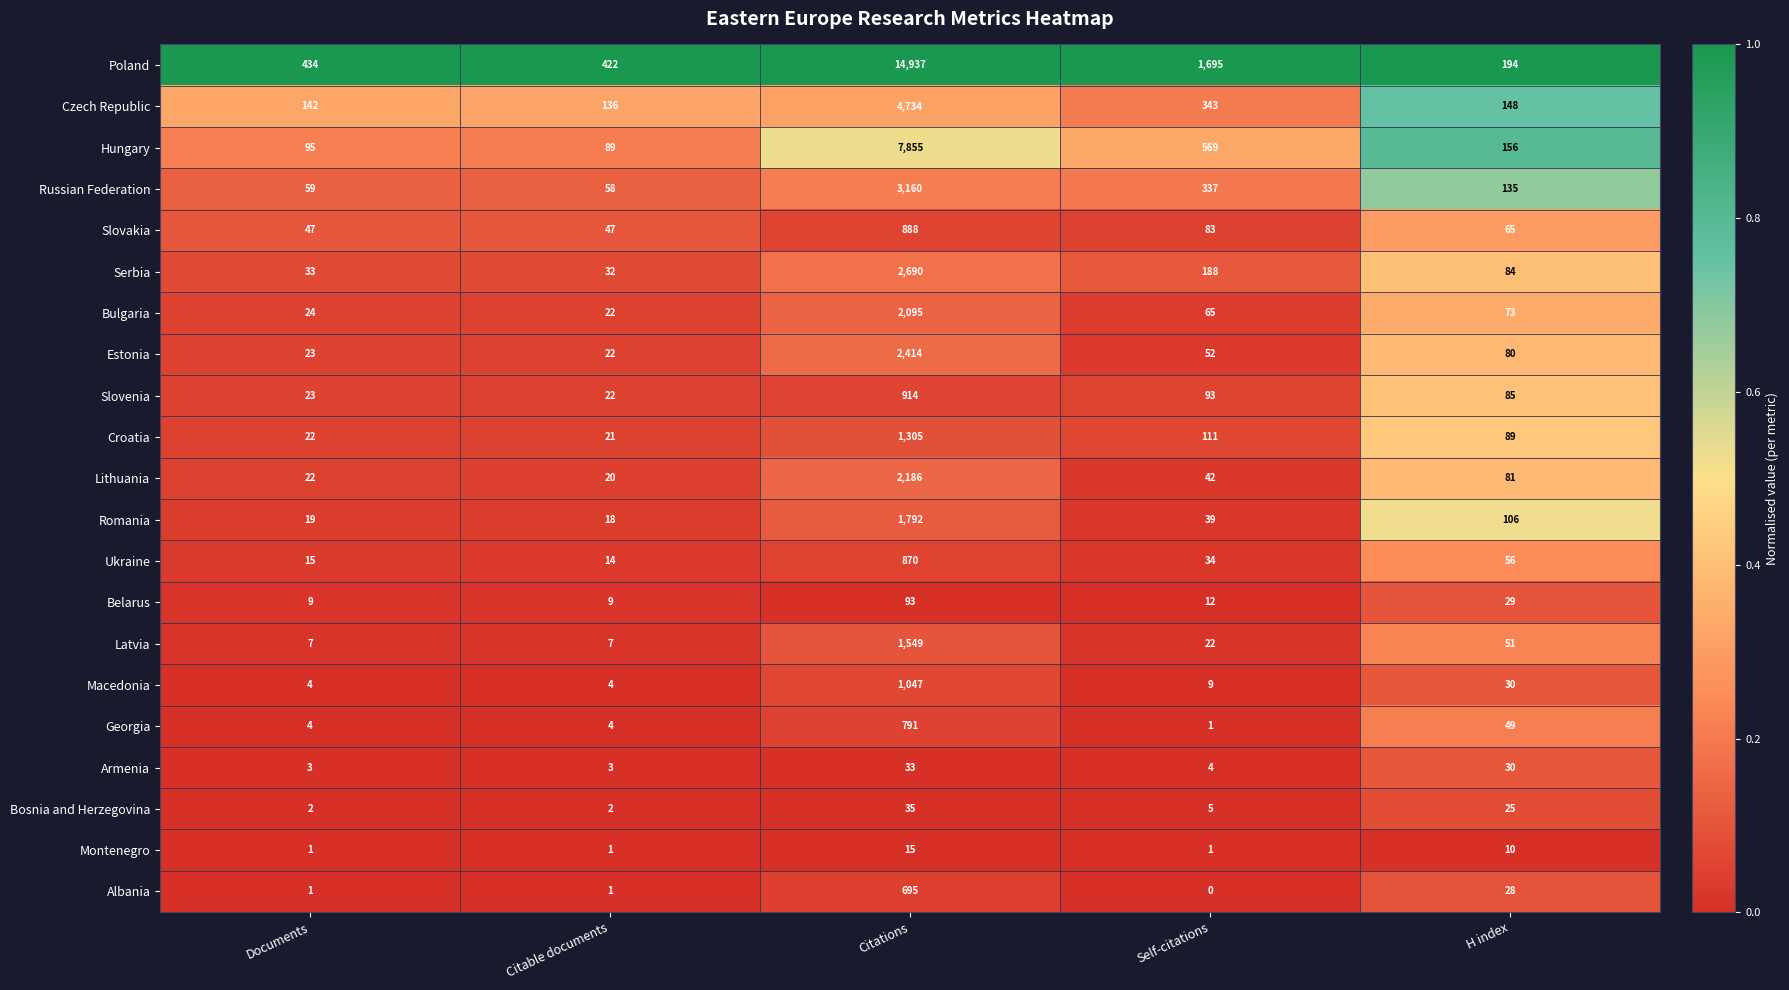

What is the total value across all series at Citable documents?

954